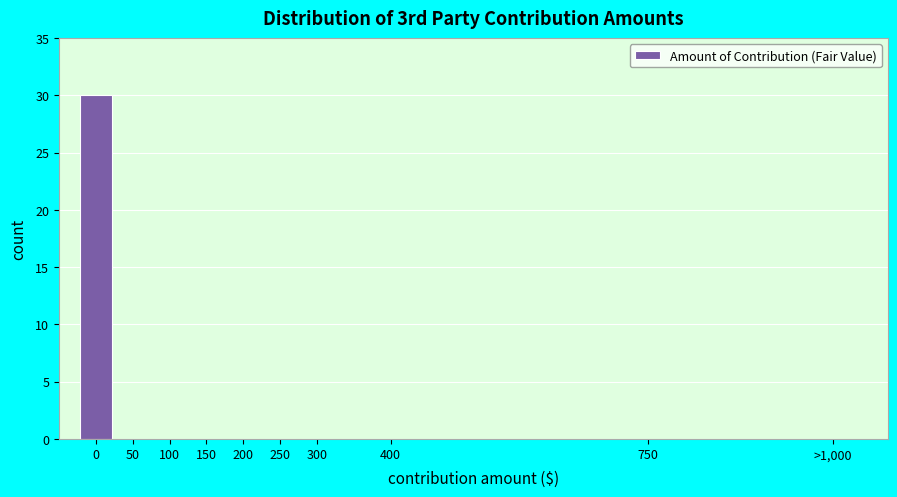

Reading left to right, list all the values displayed in this chart.

0=30	50=0	100=0	150=0	200=0	250=0	300=0	400=0	750=0	>1,000=0